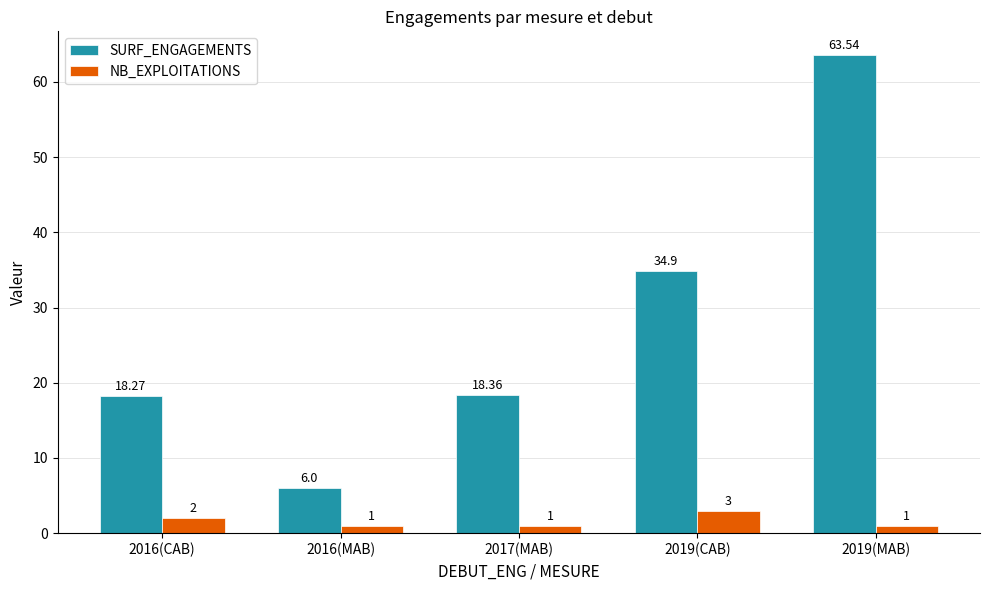

Reading left to right, extract all data points from this chart.

SURF_ENGAGEMENTS: 18.3	6.0	18.4	34.9	63.5
NB_EXPLOITATIONS: 2.0	1.0	1.0	3.0	1.0